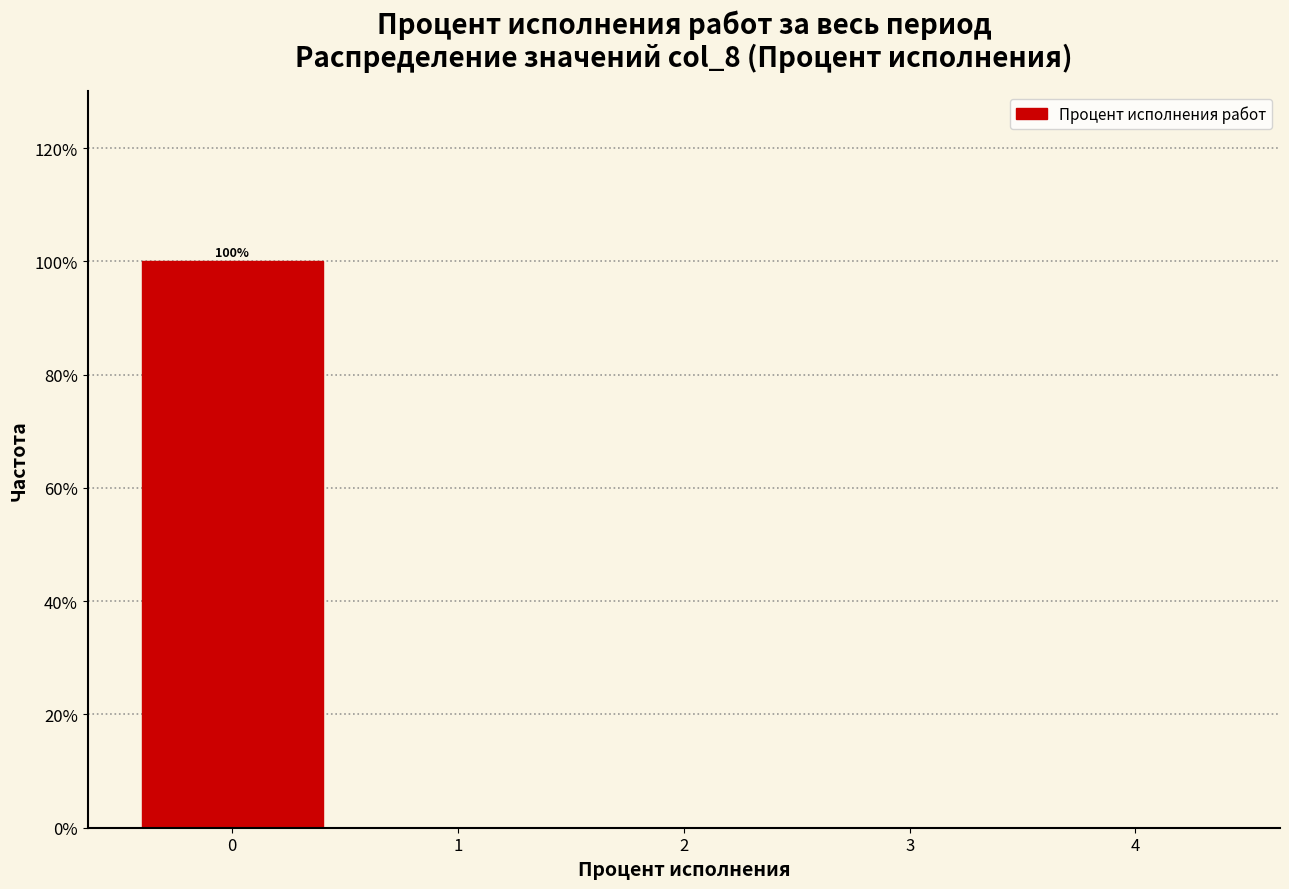

Which range on the x-axis has the tallest bar?

-0.5 to 0.5